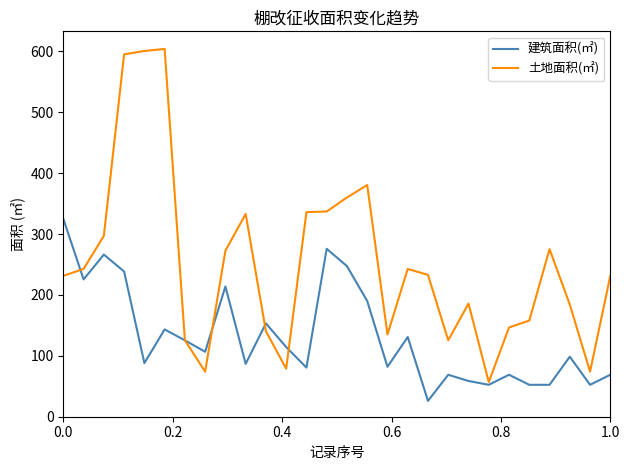

Which series has the largest range (max minus min)?

土地面积(㎡)